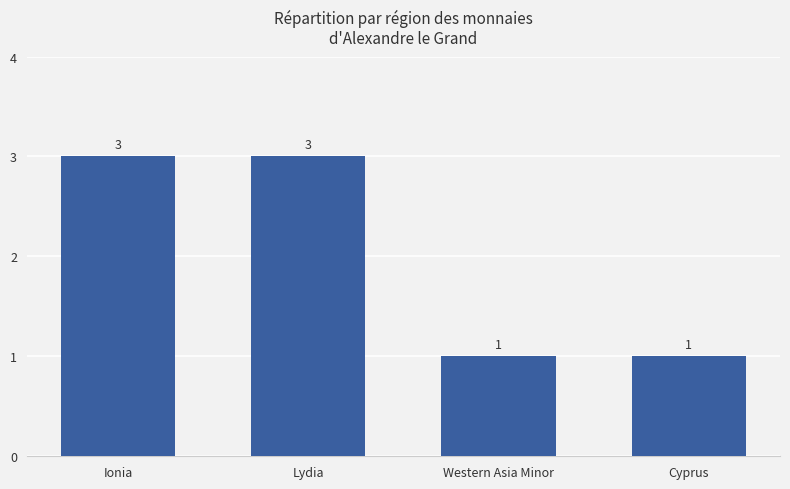

Reading left to right, list all the values displayed in this chart.

3	3	1	1